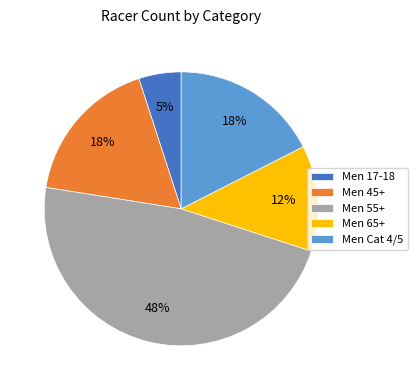

Which category has the smallest portion of the pie?

Men 17-18